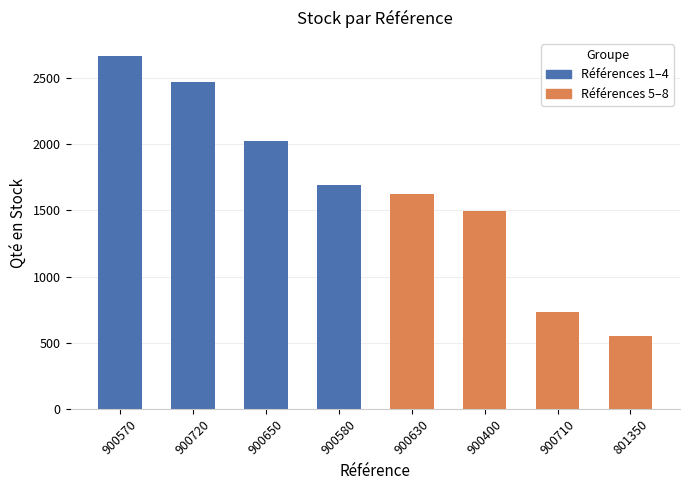

What is the label of the 7th bar from the left?

900710